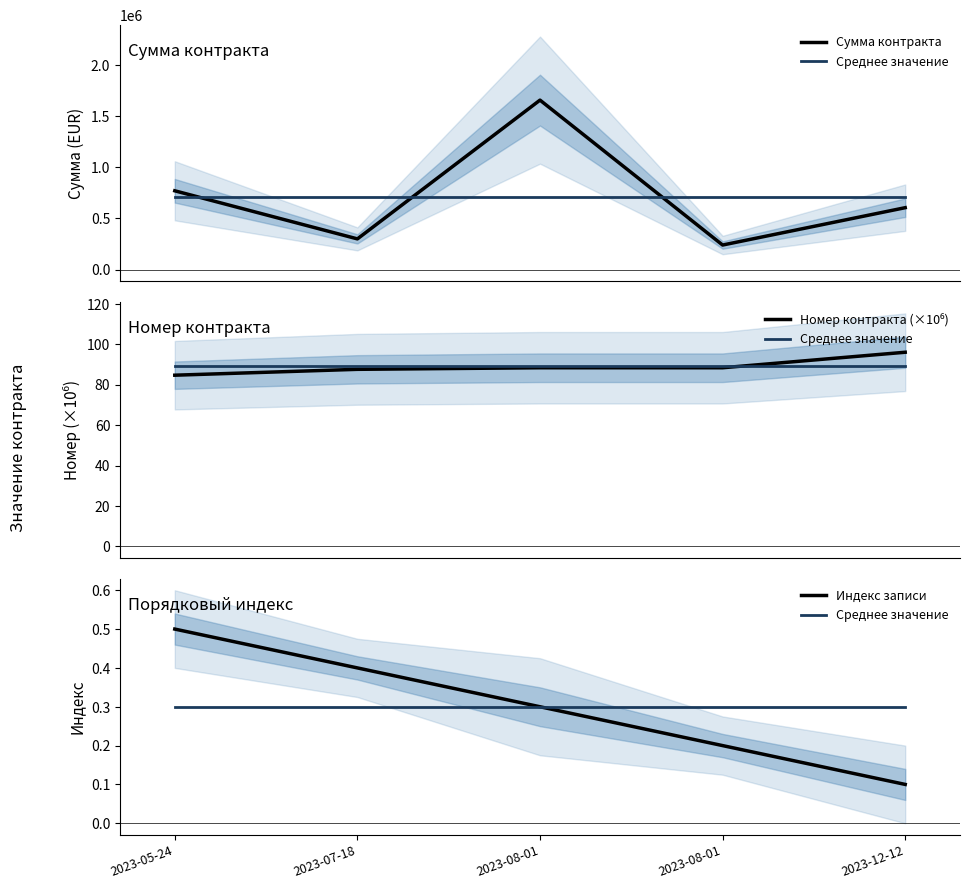

What is the difference between the highest and lowest values at 2023-12-12?

604999.9